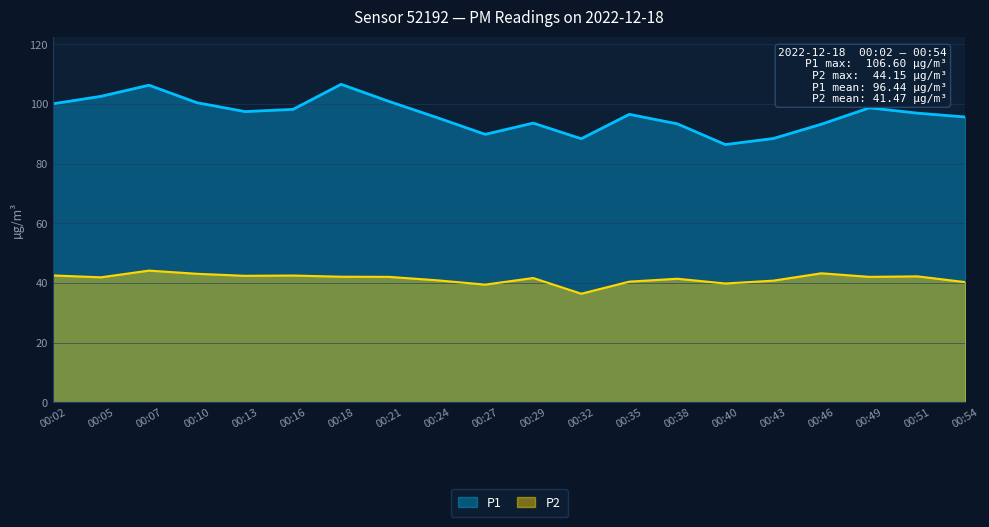

Is it true that P2 equals 66.6 at 00:02?

False